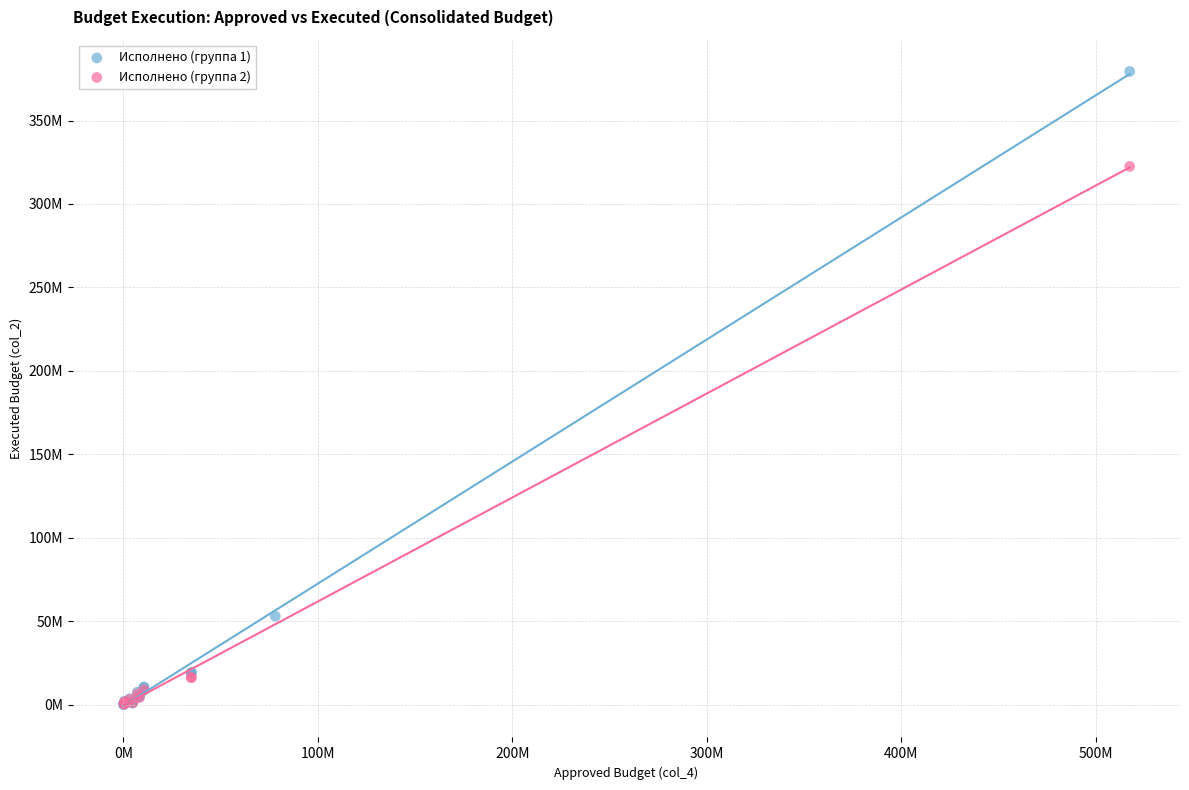

Which series has the largest Y range (max minus min)?

Исполнено (группа 1)